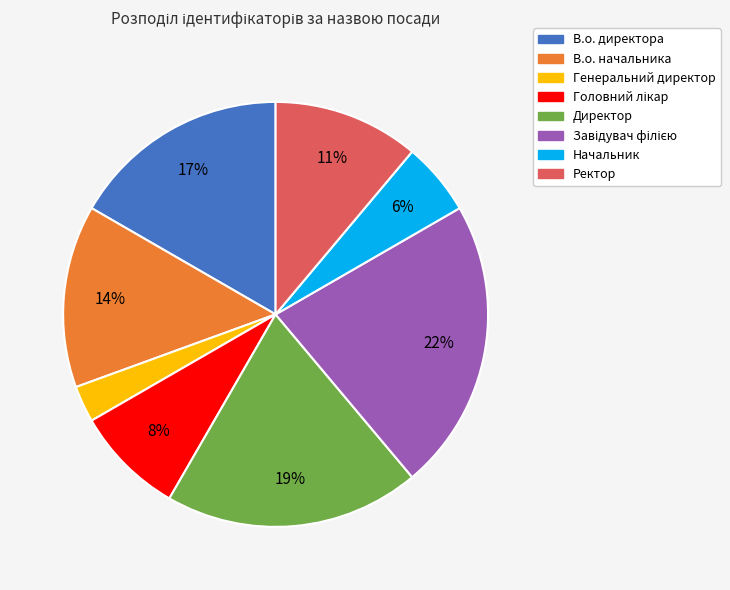

To the nearest percent, what is the difference between the largest and smallest slice percentages?

19%